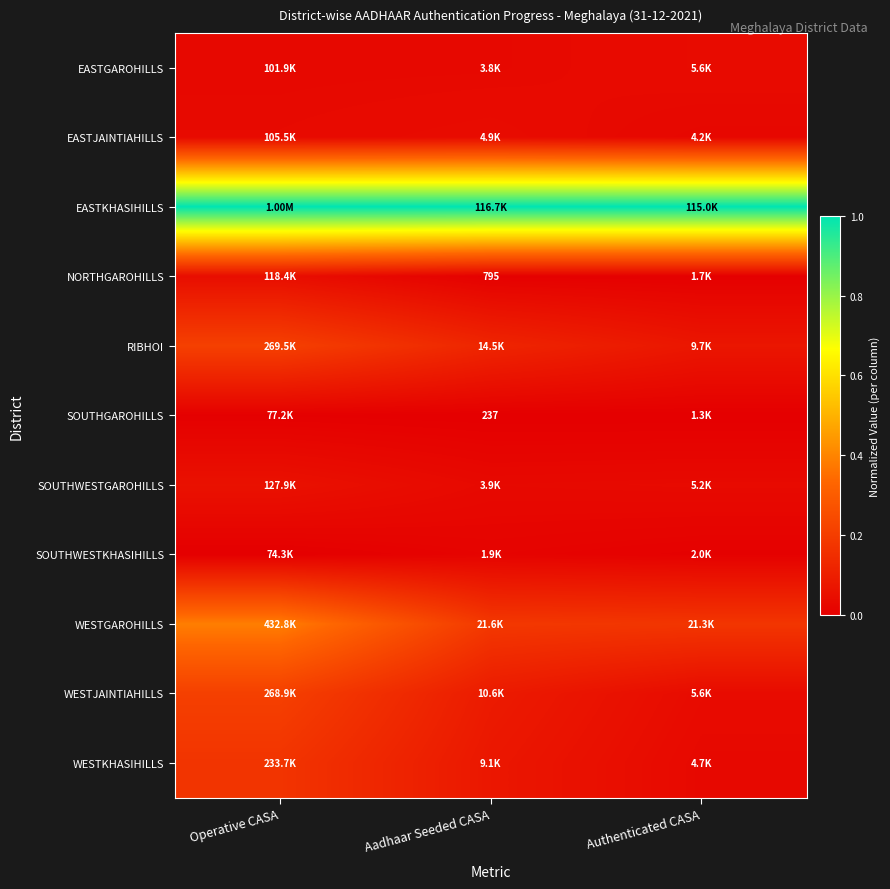

Is it true that NORTHGAROHILLS equals 0.0 at Authenticated CASA?

True